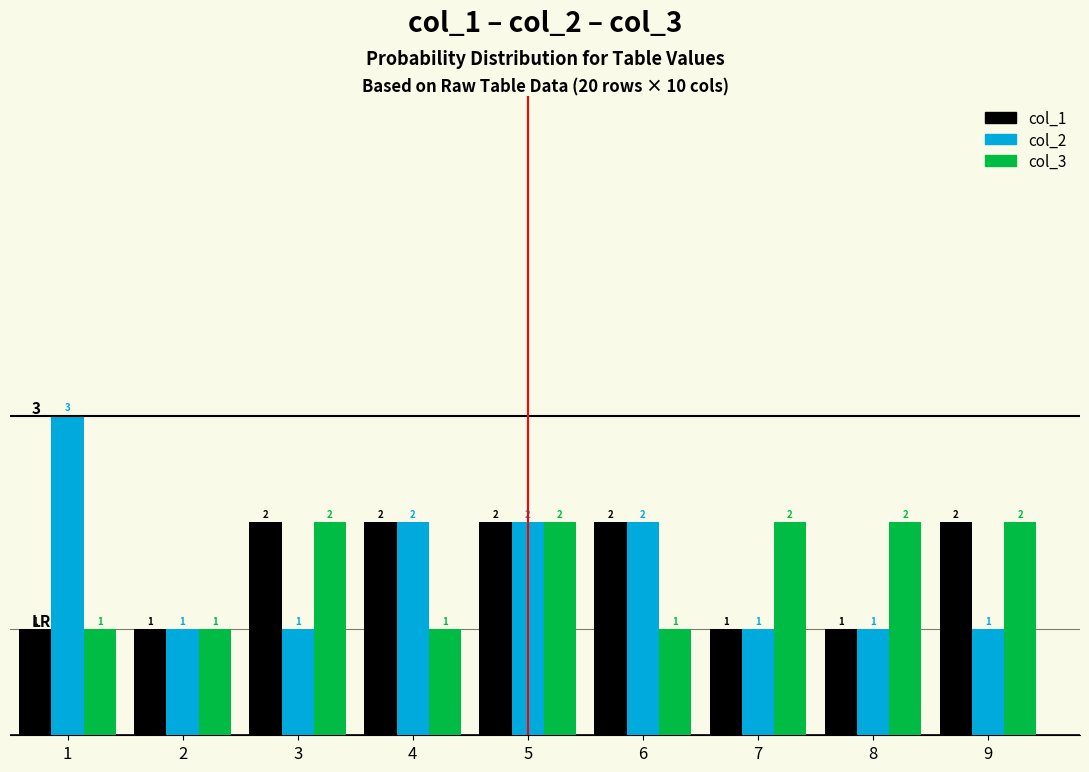

Reading right to left, transcribe all the data shown in this chart.

col_1: 2	1	1	2	2	2	2	1	1
col_2: 1	1	1	2	2	2	1	1	3
col_3: 2	2	2	1	2	1	2	1	1